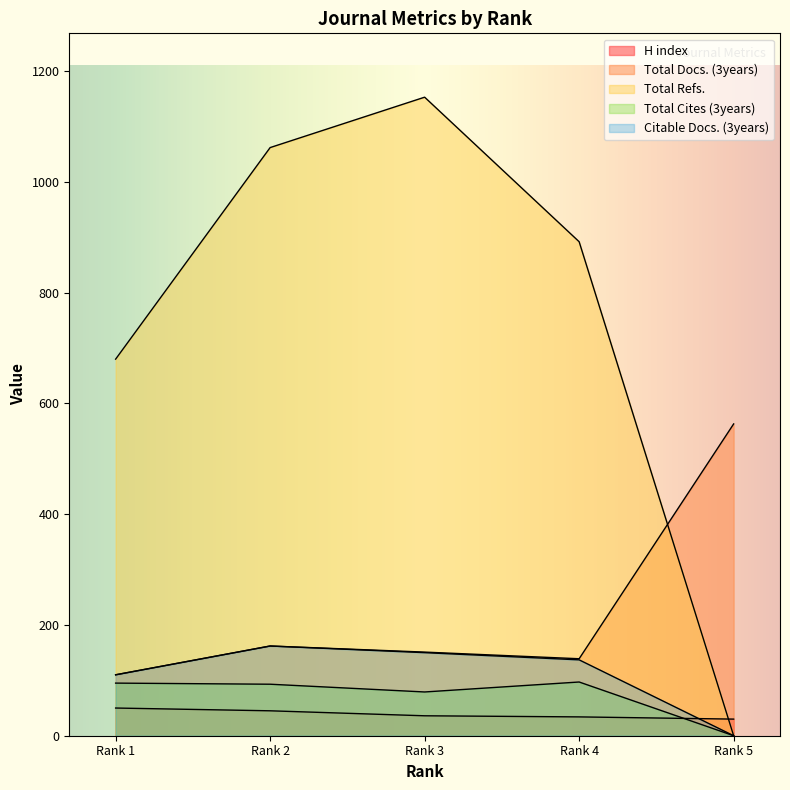

Reading left to right, transcribe all the data shown in this chart.

H index: Rank 1=50	Rank 2=45	Rank 3=36	Rank 4=34	Rank 5=30
Total Docs. (3years): Rank 1=110	Rank 2=162	Rank 3=151	Rank 4=139	Rank 5=563
Total Refs.: Rank 1=680	Rank 2=1062	Rank 3=1153	Rank 4=892	Rank 5=0
Total Cites (3years): Rank 1=95	Rank 2=93	Rank 3=79	Rank 4=97	Rank 5=0
Citable Docs. (3years): Rank 1=110	Rank 2=162	Rank 3=150	Rank 4=137	Rank 5=0